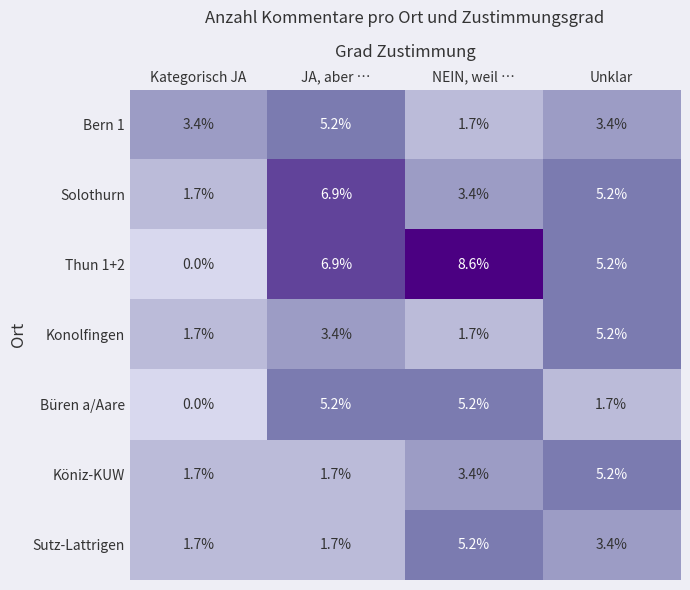

What is the maximum value shown in the chart?

8.6